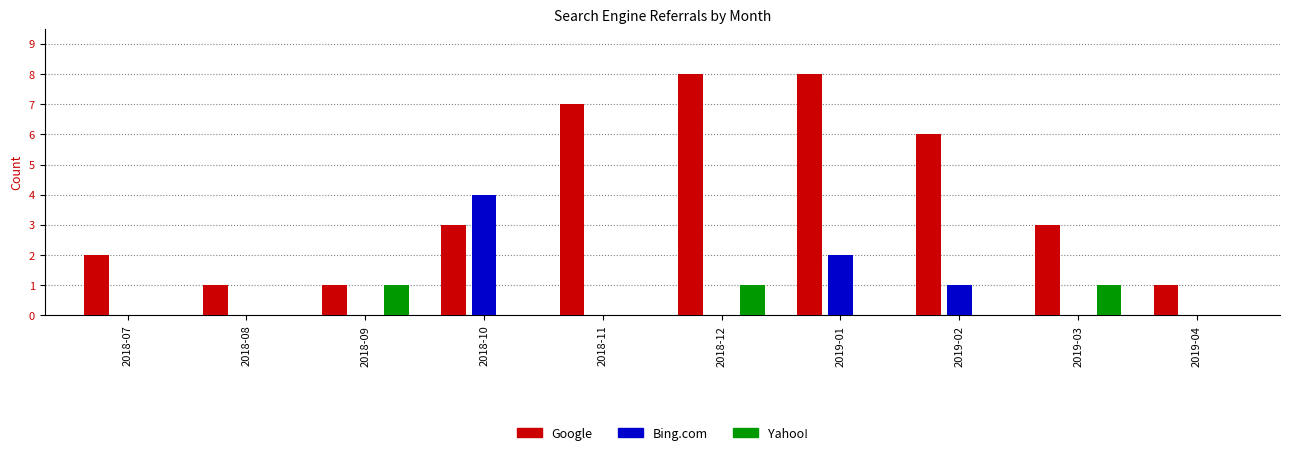

What is the spread (max minus min) of values at 2019-01?

8